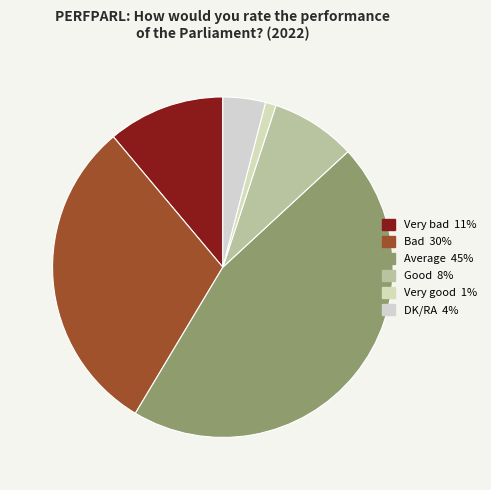

True or false: Very good accounts for 10% of the total.

False